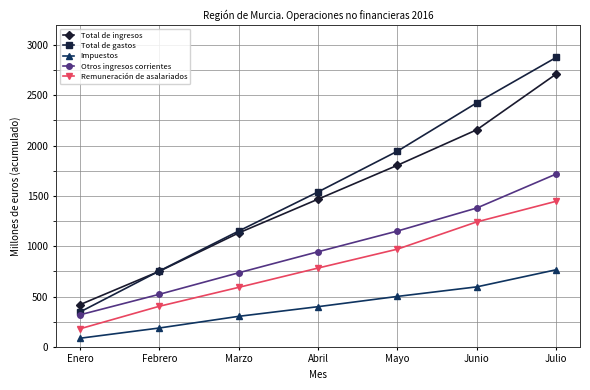

Reading right to left, list all the values displayed in this chart.

Total de ingresos: 2712	2158	1805	1468	1132	751	419
Total de gastos: 2877	2426	1945	1540	1151	754	346
Impuestos: 766	596	501	399	303	187	85
Otros ingresos corrientes: 1718	1380	1151	945	736	522	318
Remuneración de asalariados: 1447	1242	971	783	591	403	179